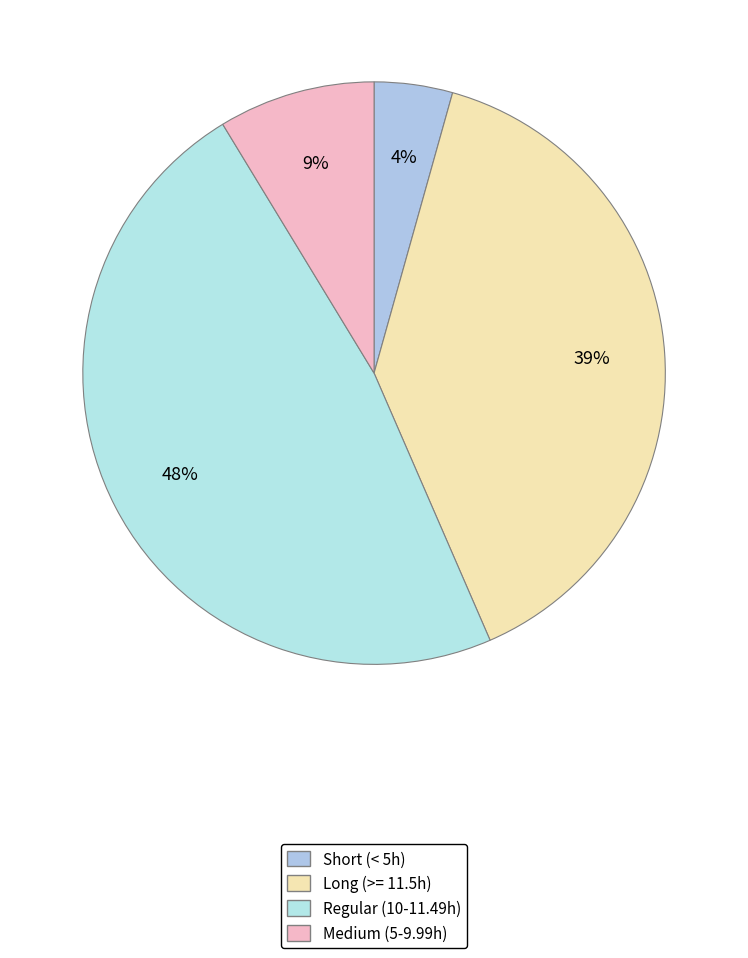

Count the number of slices in the pie.

4